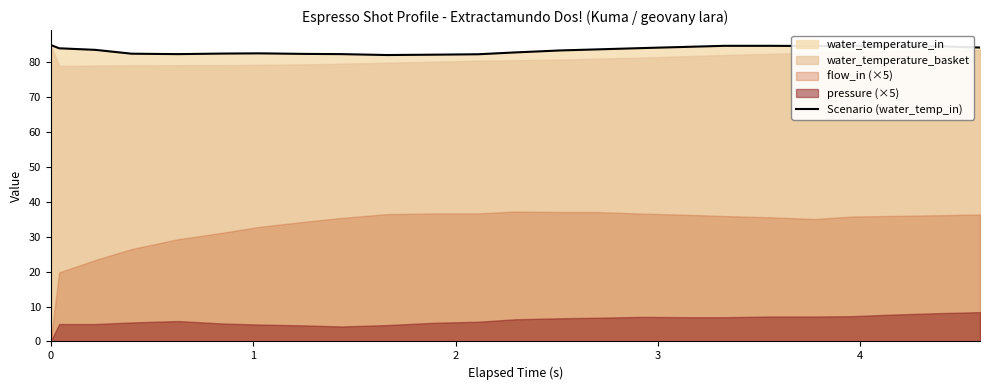

What is the value of the 13th point from the left?

82.8